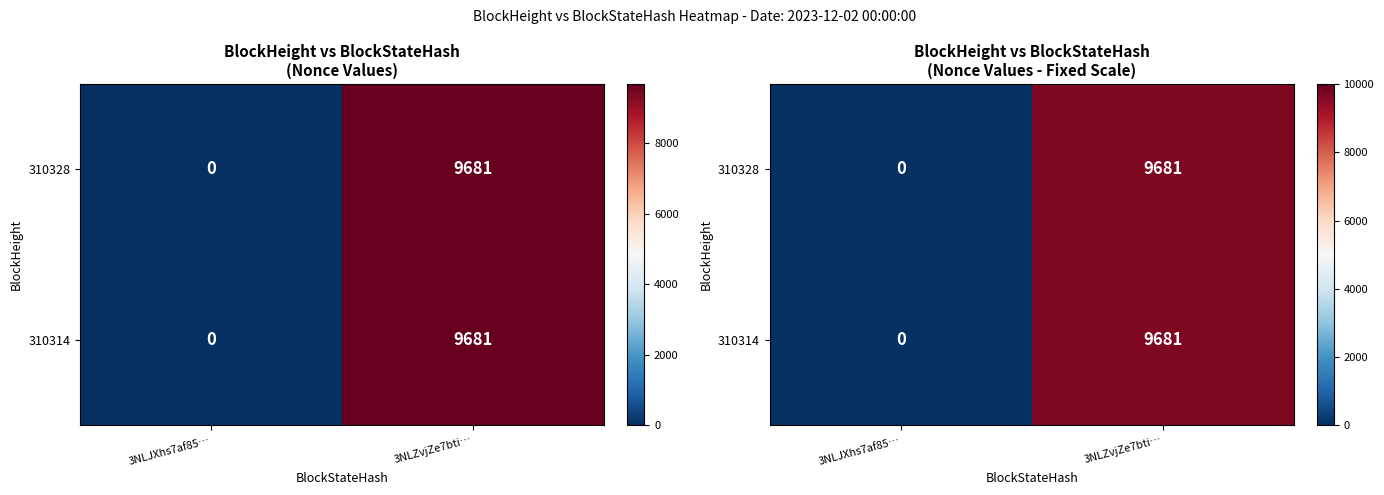

Which series has the largest total across all categories?

310328